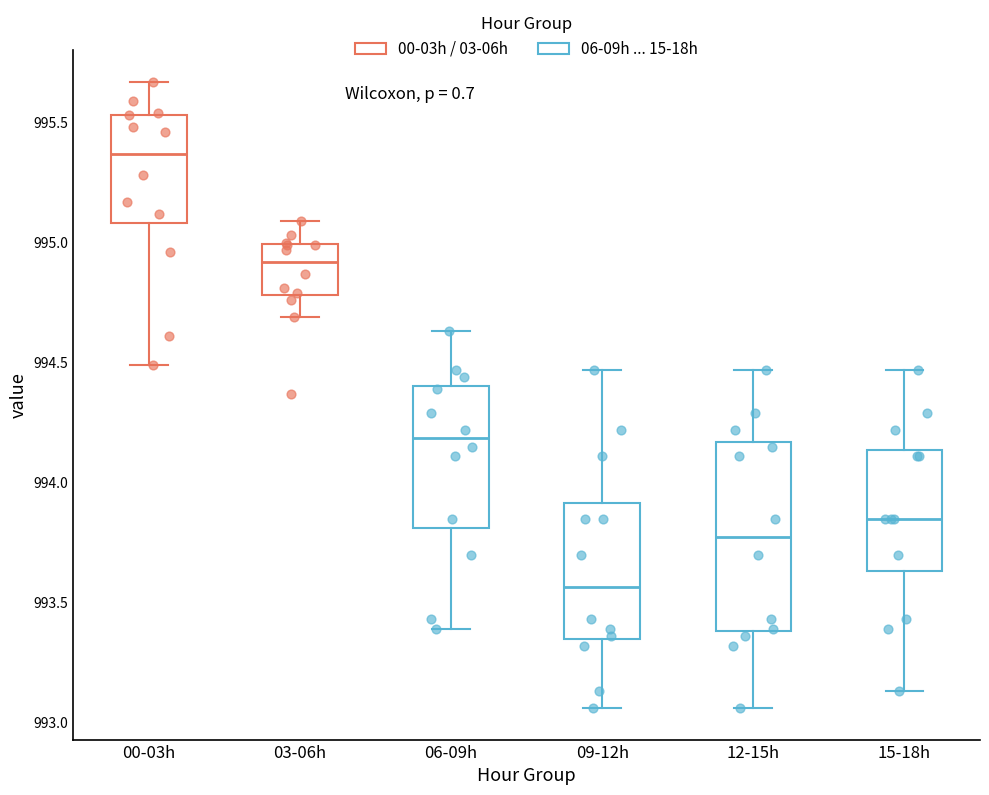

Reading left to right, transcribe this box plot: for each box, give where its median line is, the range the box spans, and where its two whiskers end, as read against the y-axis. The values are not printed on the chart, so give them approximately, as read against the axis.

00-03h: median 995.35, box 995.10 to 995.55, whiskers 994.50 to 995.65
03-06h: median 994.90, box 994.80 to 995.00, whiskers 994.70 to 995.10
06-09h: median 994.20, box 993.80 to 994.40, whiskers 993.40 to 994.65
09-12h: median 993.55, box 993.35 to 993.90, whiskers 993.05 to 994.45
12-15h: median 993.80, box 993.40 to 994.15, whiskers 993.05 to 994.45
15-18h: median 993.85, box 993.65 to 994.15, whiskers 993.15 to 994.45